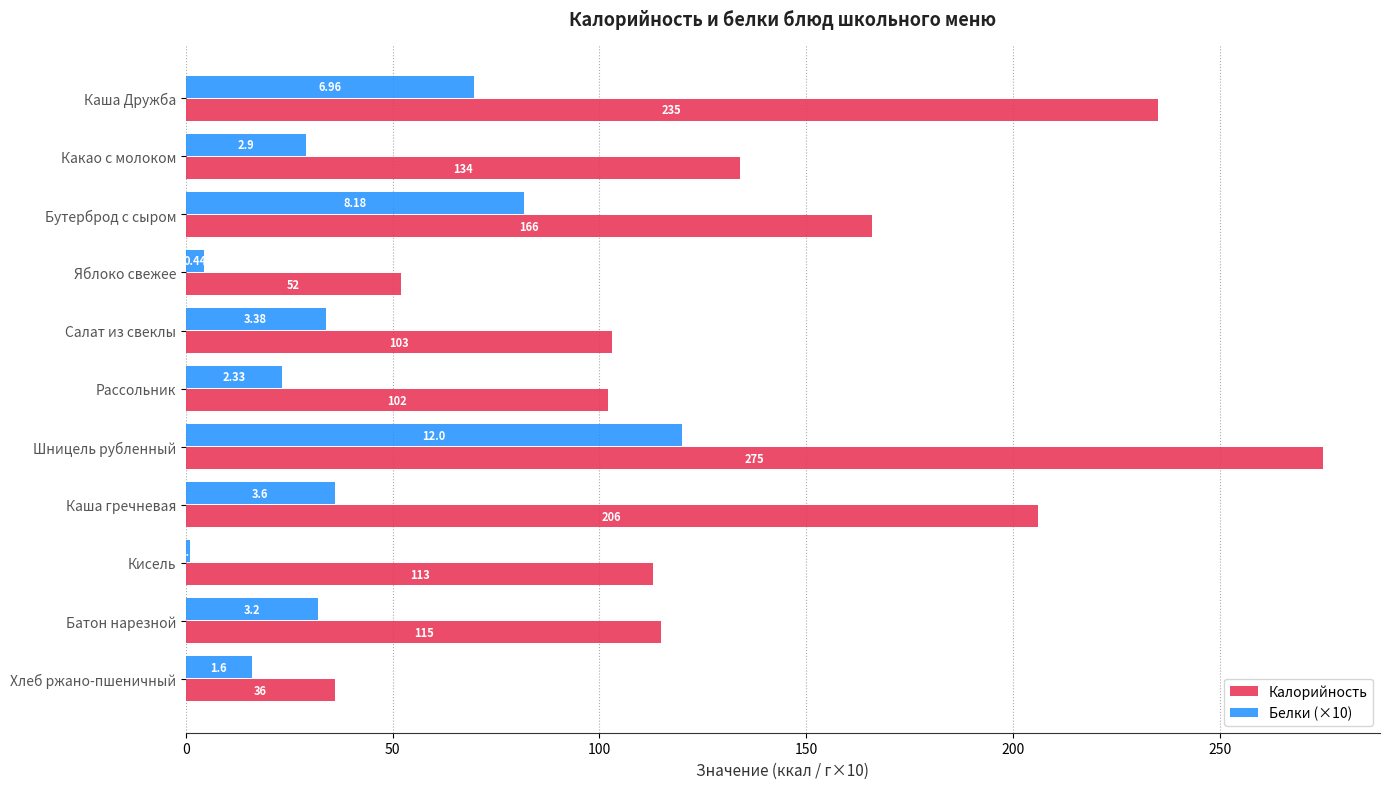

What is the spread (max minus min) of values at Батон нарезной?

83.0